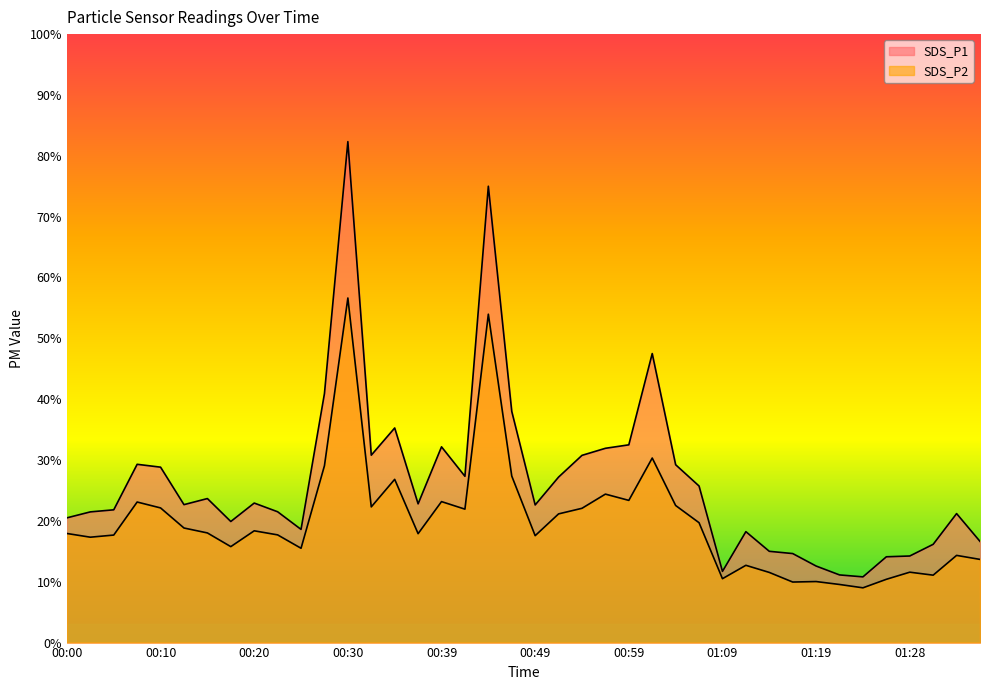

Which category has the highest value in the SDS_P1 series?

00:30